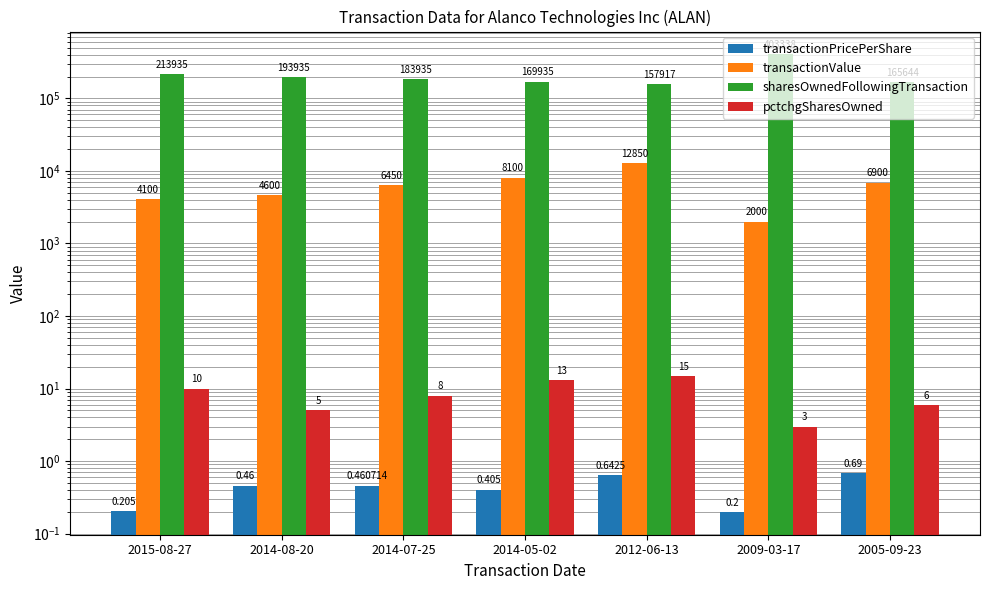

Between 2015-08-27 and 2014-08-20, which series saw the biggest shift?

sharesOwnedFollowingTransaction